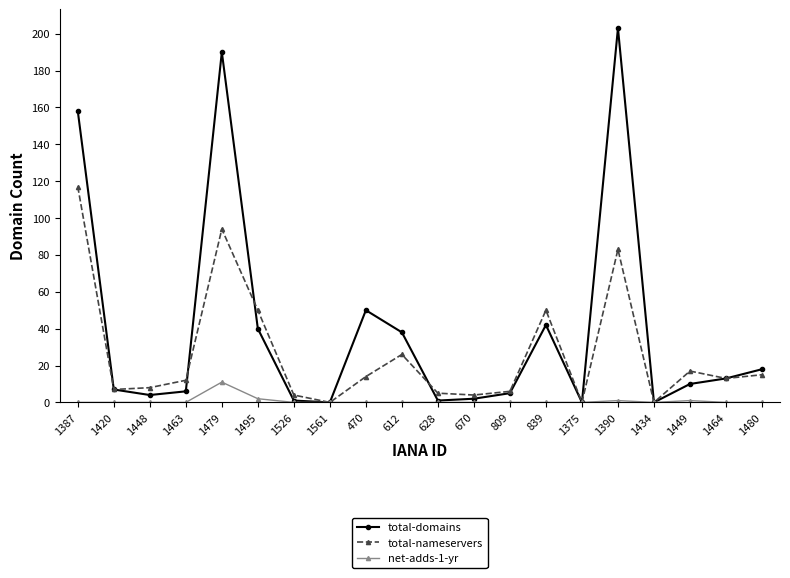

Does the chart have visible grid lines?

No